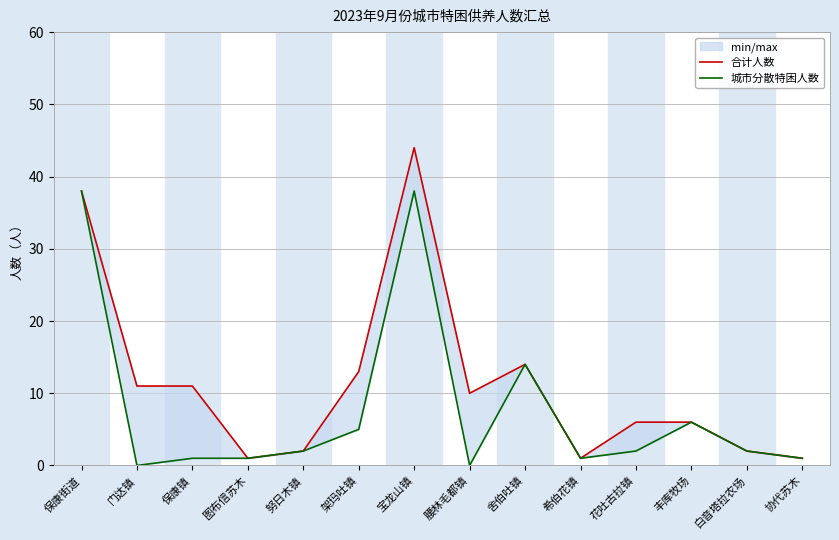

What is the value of the 合计人数 point at the 13th from the left?

2